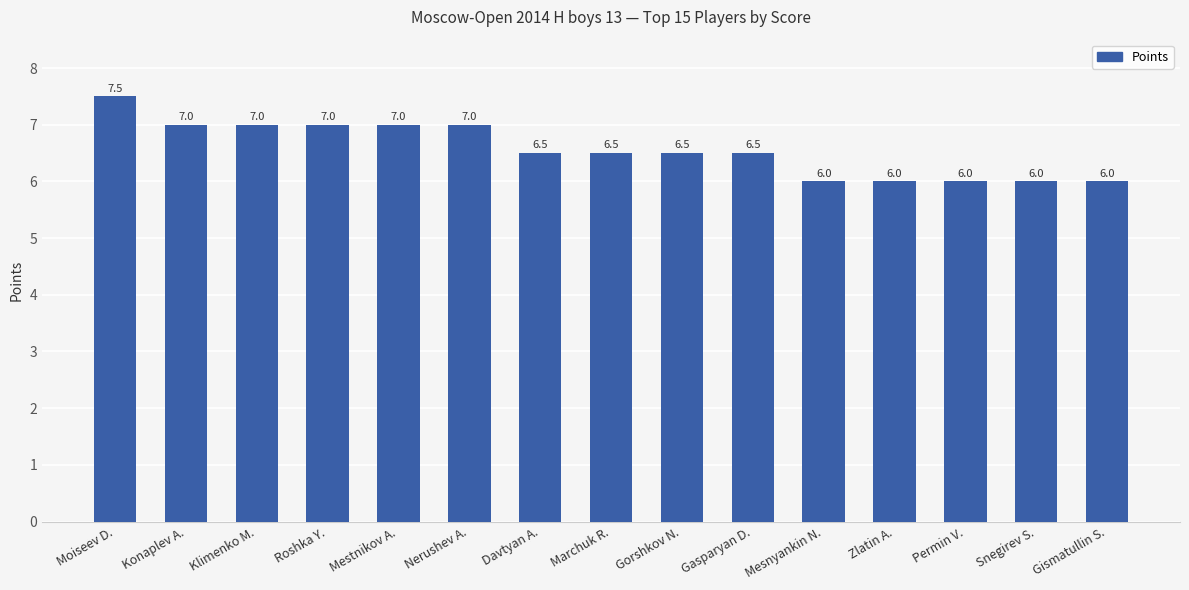

What position from the right is Mesnyankin N.?

5